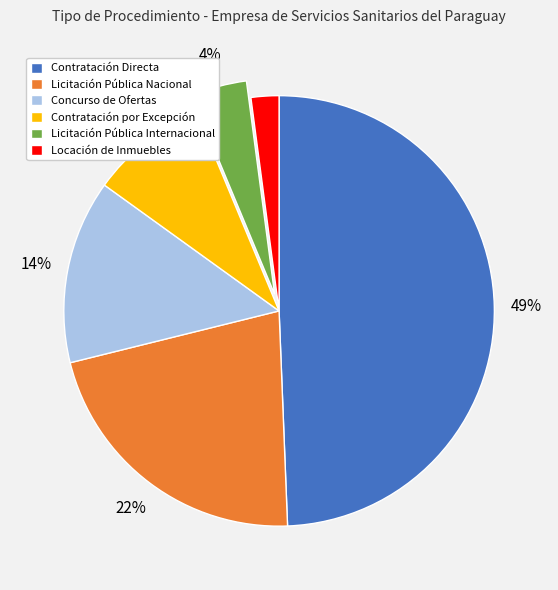

Do Concurso de Ofertas and Licitación Pública Nacional together represent more than half of the pie?

No